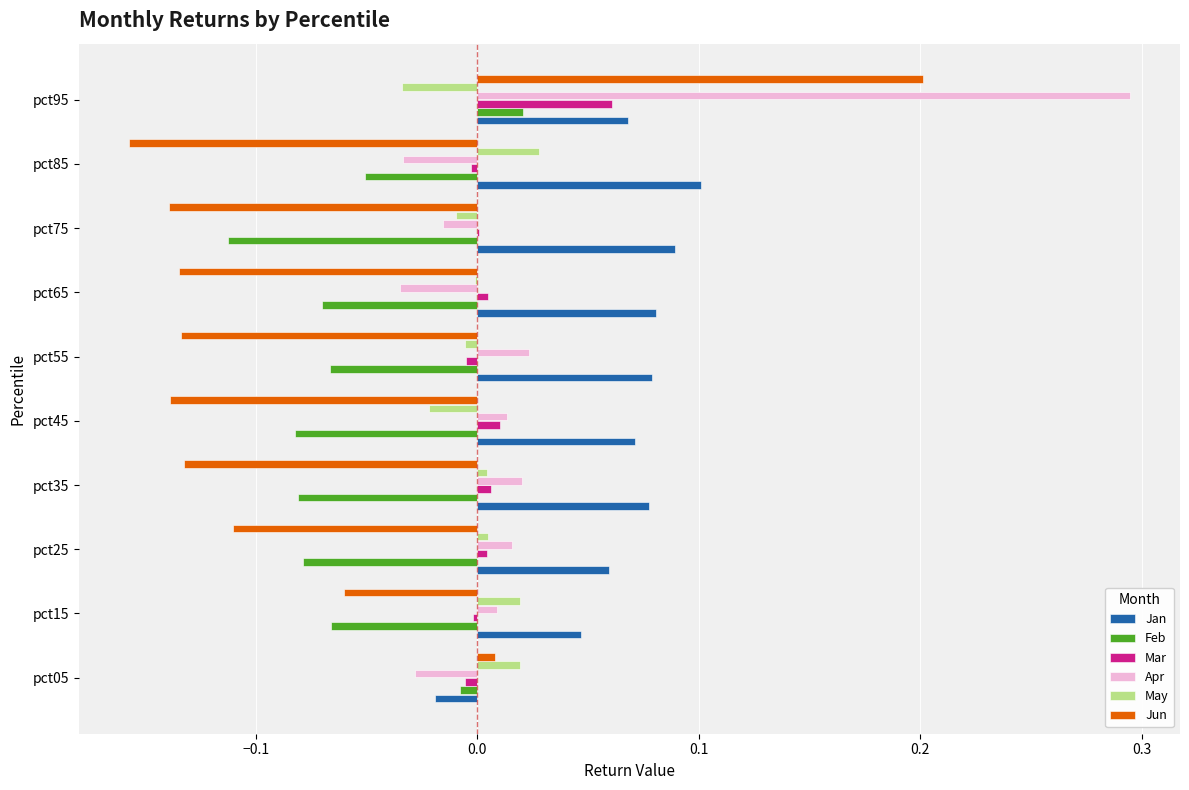

At which category does the chart reach its peak across all series?

pct95